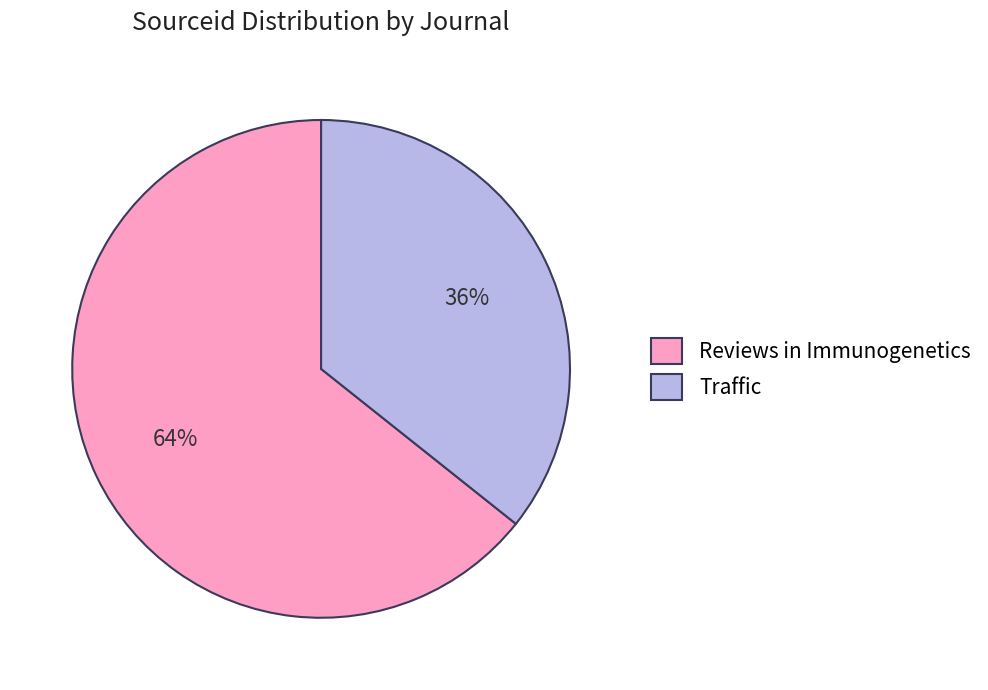

To the nearest percent, what is the combined percentage of Reviews in Immunogenetics and Traffic?

100%